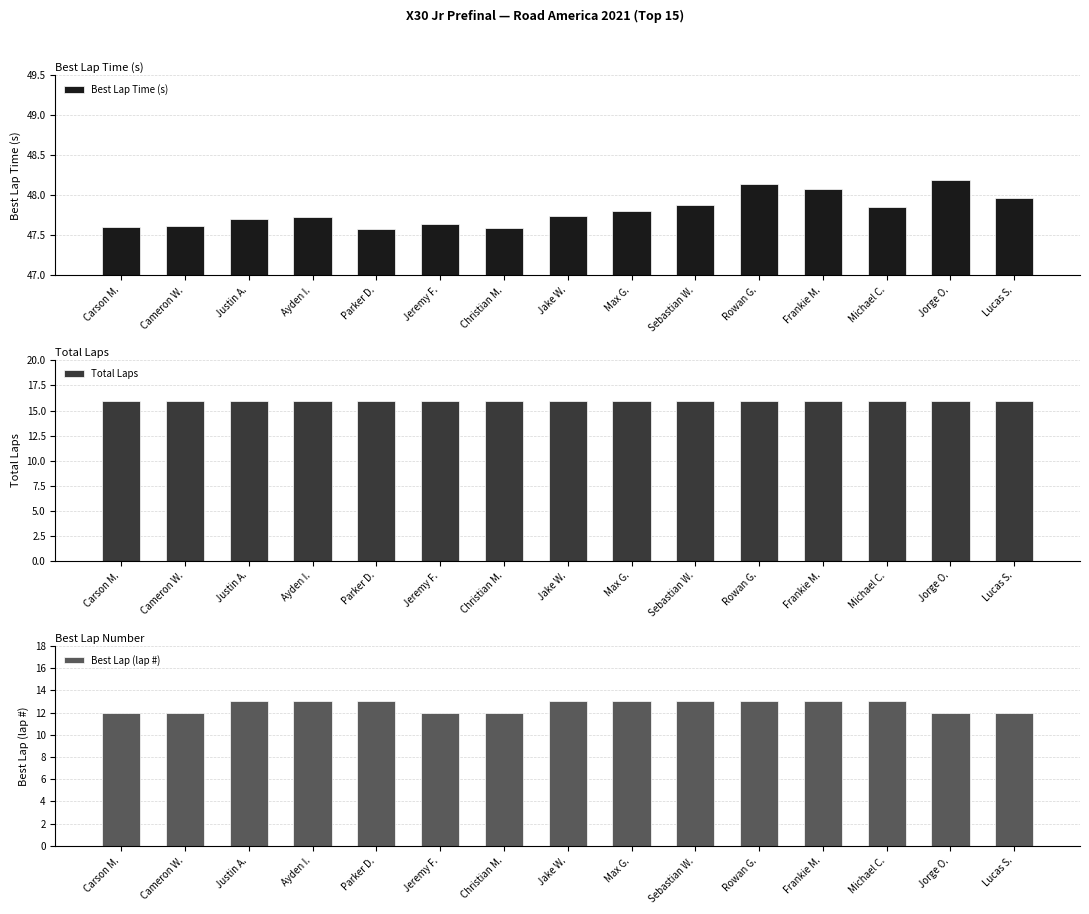

What position from the right is Justin A.?

13